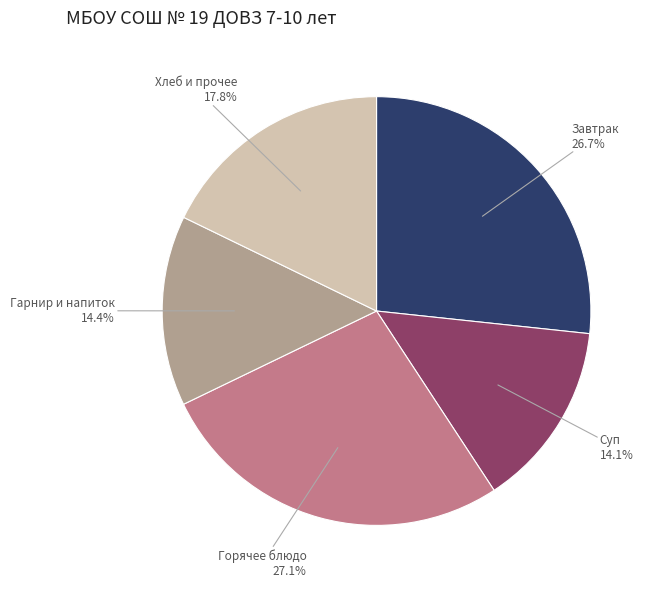

Does any single category account for the majority?

No